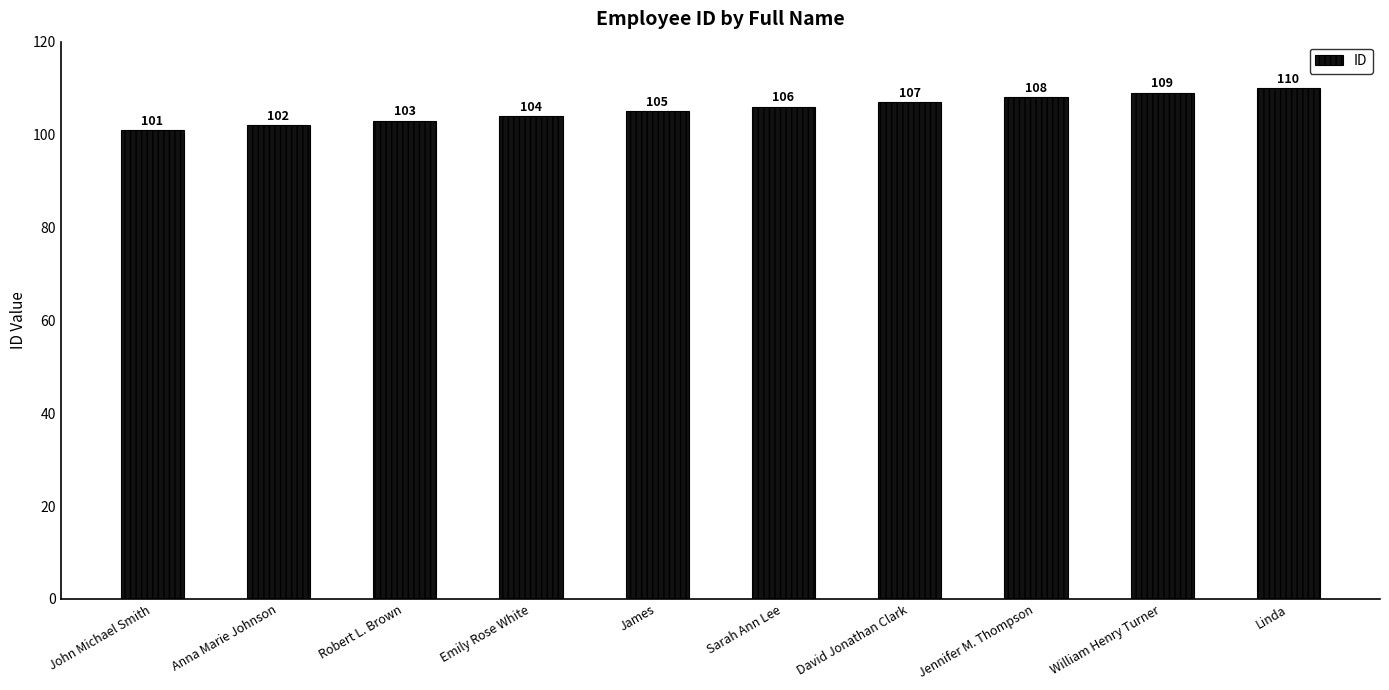

List the labels in order of value, largest first.

Linda, William Henry Turner, Jennifer M. Thompson, David Jonathan Clark, Sarah Ann Lee, James, Emily Rose White, Robert L. Brown, Anna Marie Johnson, John Michael Smith